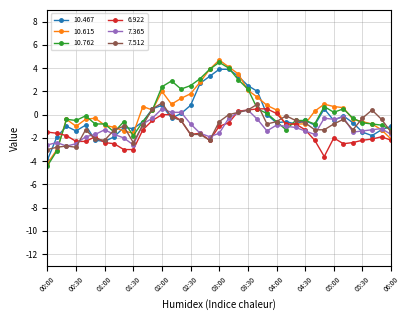

What is the minimum value shown in the chart?

-4.4